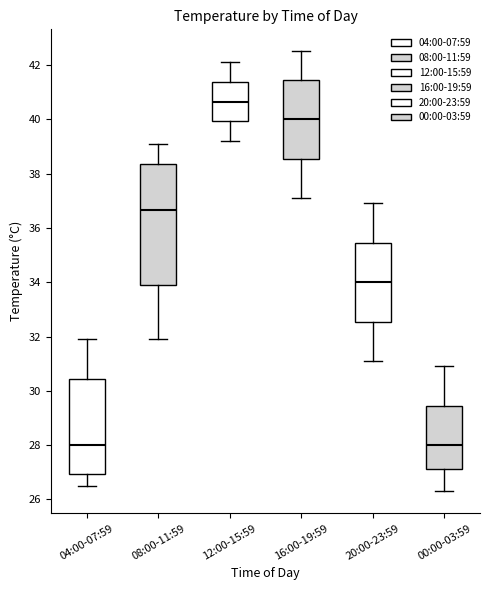

Where is the lower edge of the box for 20:00-23:59 on the y-axis? The values are not printed on the chart, so give them approximately, as read against the axis.

32.6